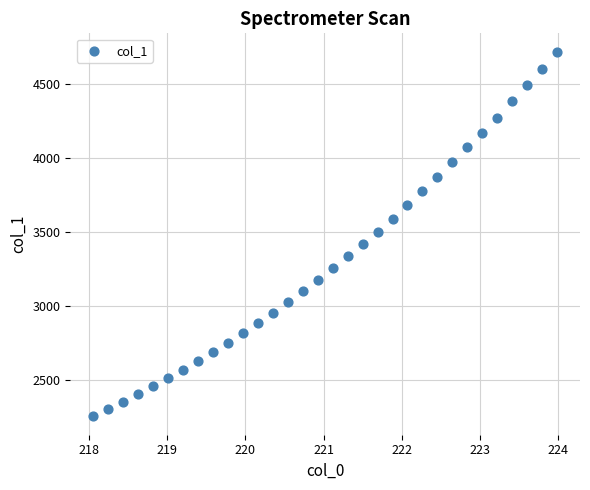

What is the range of Y values (max minus min)?

2459.1